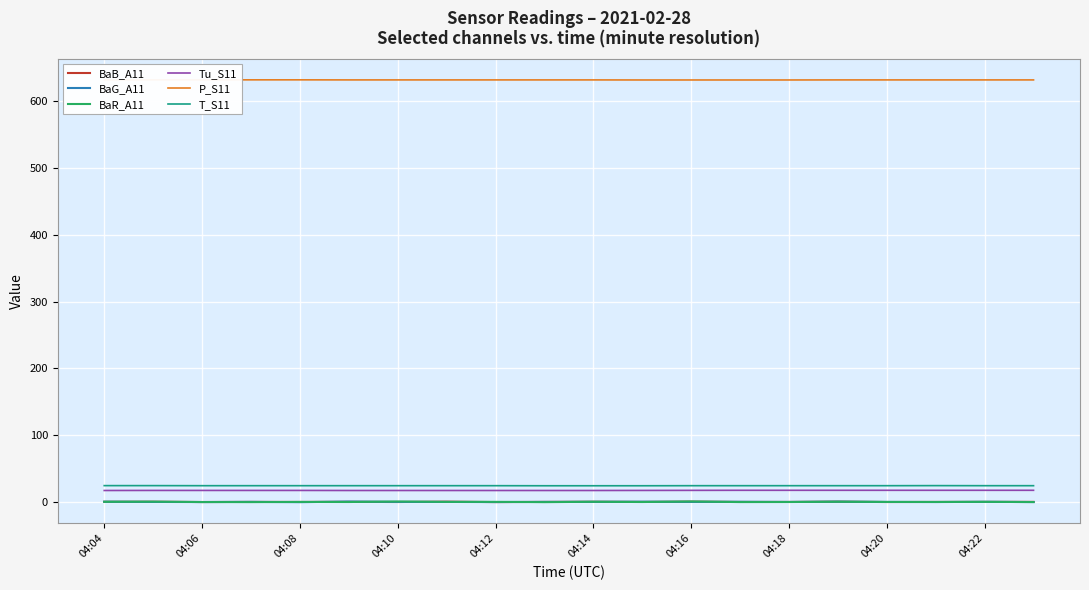

What are all the series names shown in the legend?

BaB_A11, BaG_A11, BaR_A11, Tu_S11, P_S11, T_S11